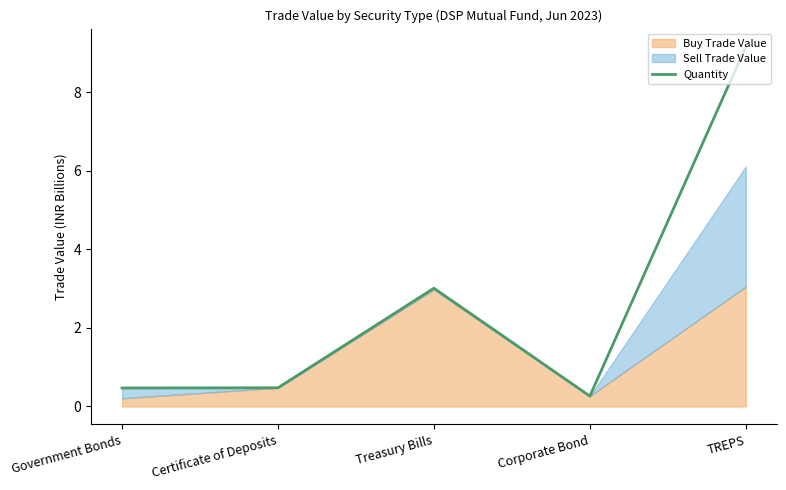

What is the value of the 1st point from the left?

0.5